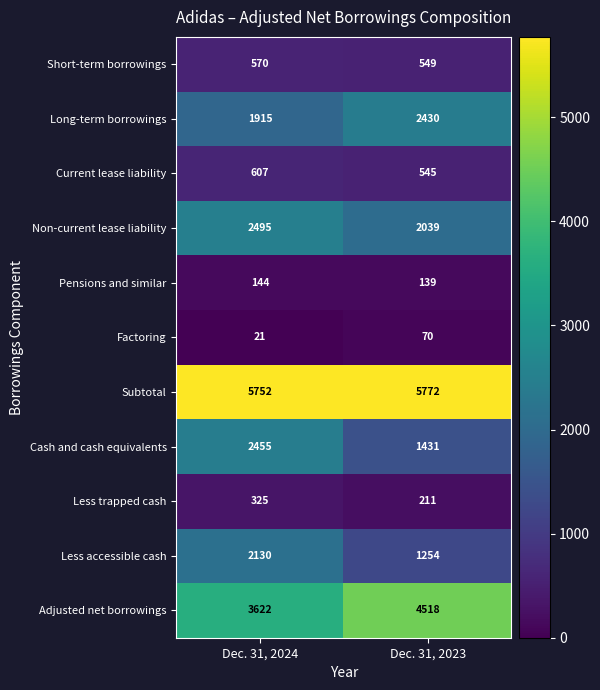

What is the total value across all series at Dec. 31, 2023?

18958